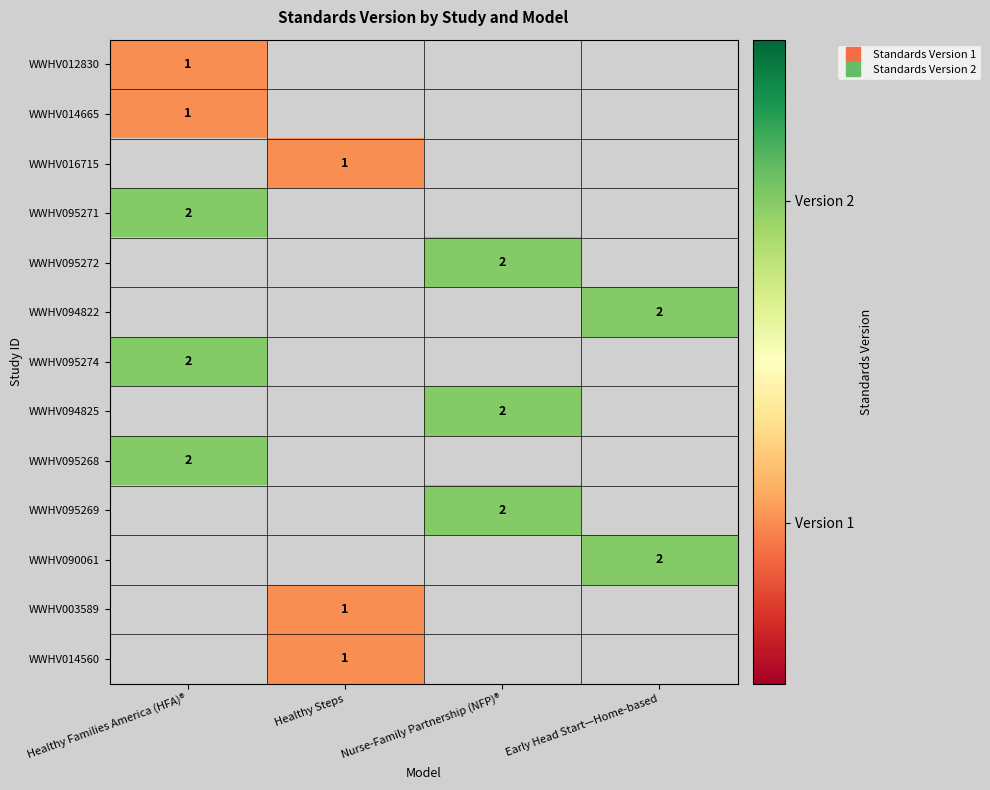

The value of WWHV094825 at Nurse-Family Partnership (NFP)® is 2.0. True or false?

True